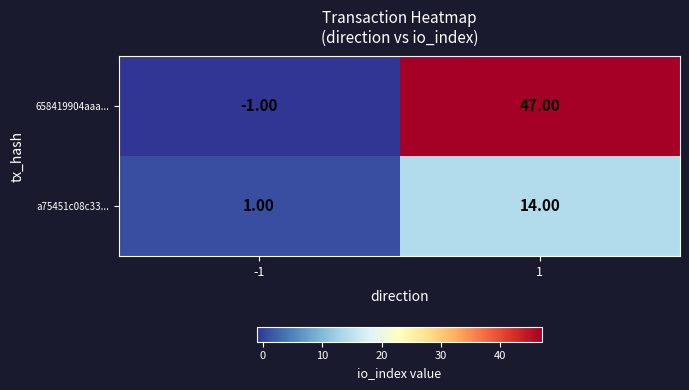

What is the average value of the 658419904aaa... series?

23